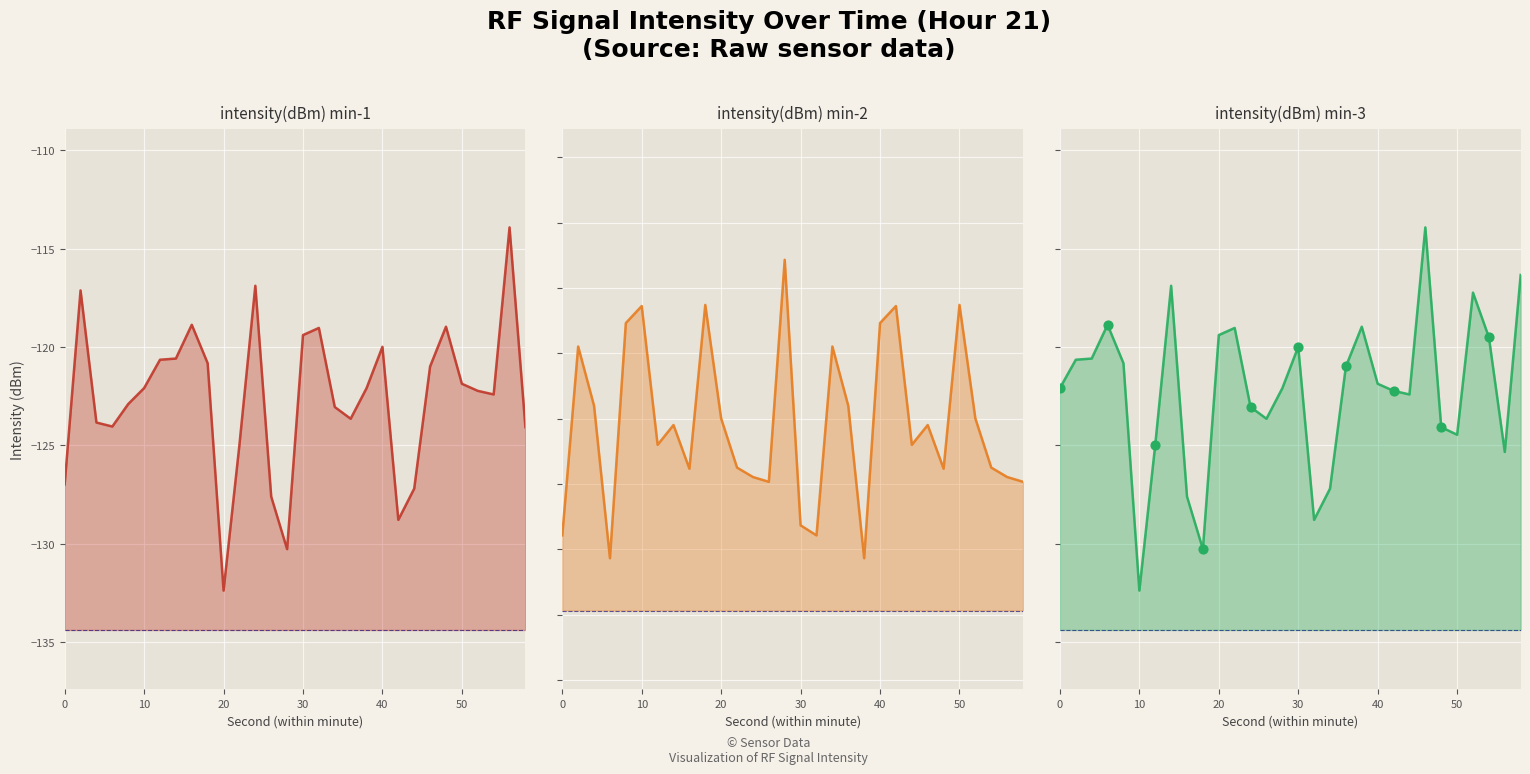

Which series contains the highest Y value?

intensity(dBm) min-1